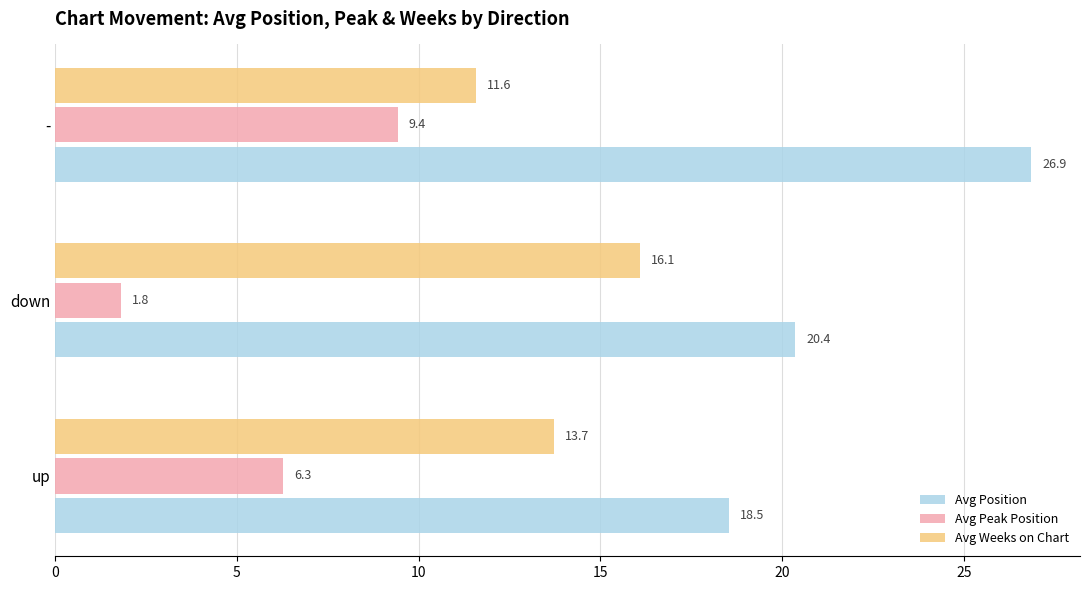

The Avg Weeks on Chart series shows 18.3 at -. True or false?

False